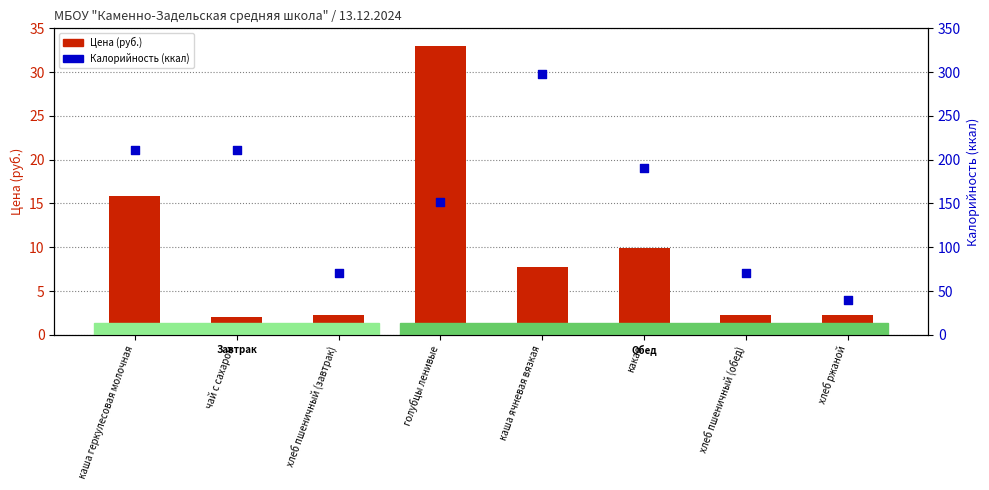

Which series has the widest spread of Y values?

Калорийность (ккал)